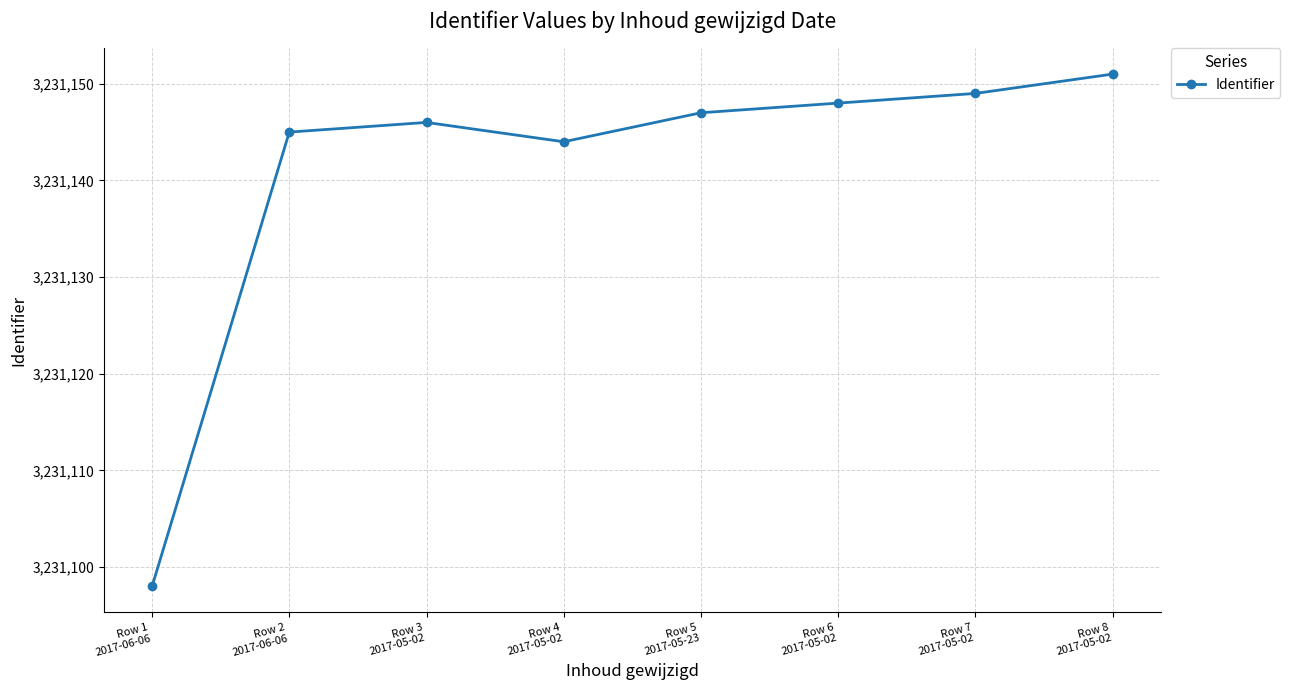

How many interior local peaks (higher than both neighbors) does the data have?

1